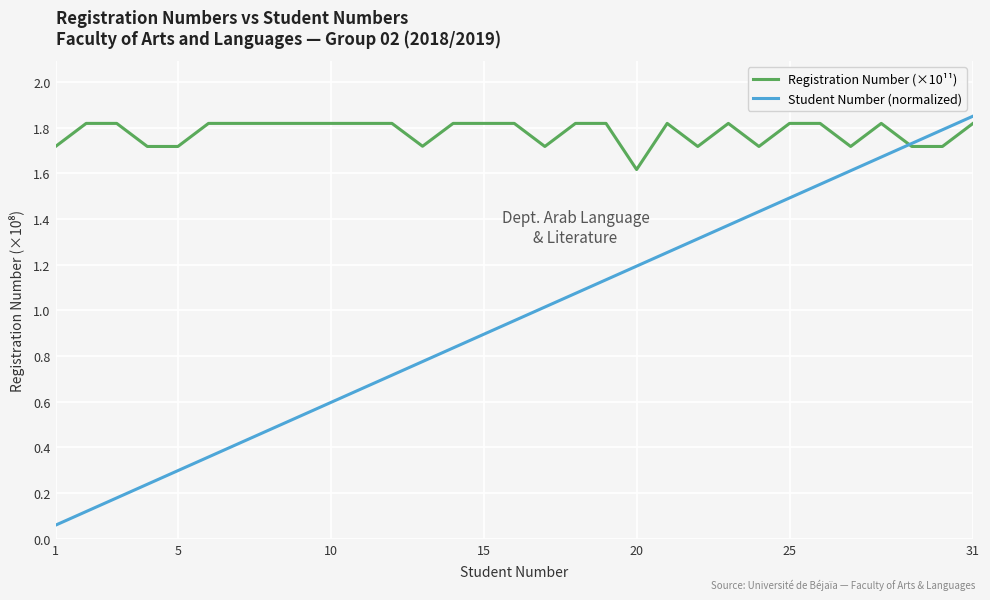

Which series has the widest spread of values?

Student Number (normalized)